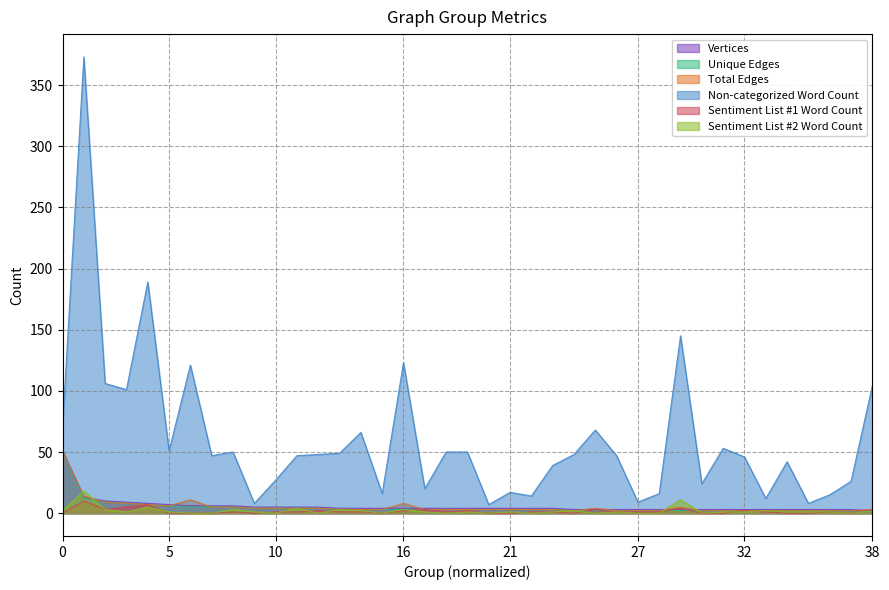

What is the approximate value of Sentiment List #2 Word Count at 16?

3